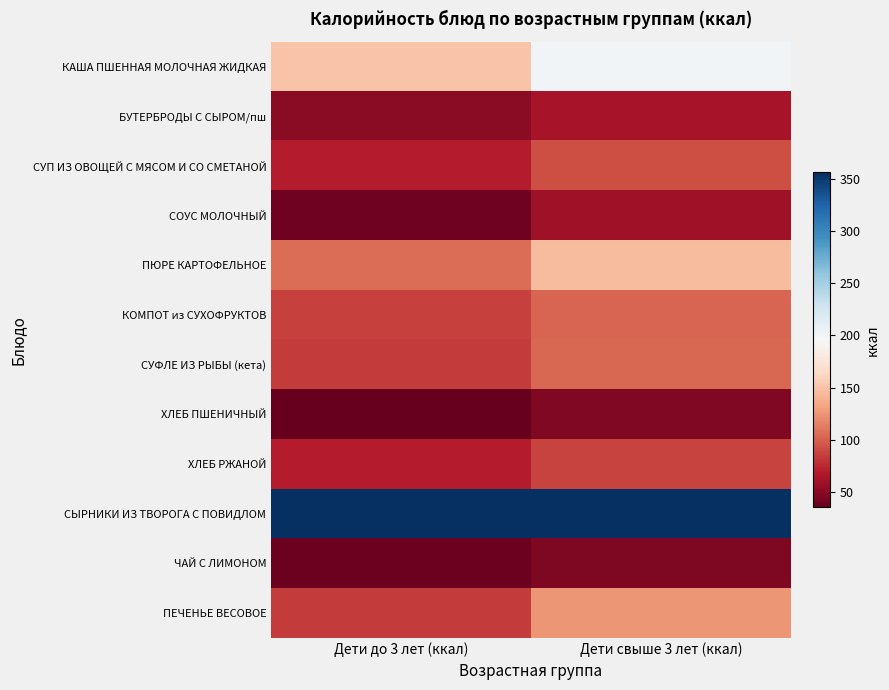

Reading right to left, what are all the values shown in this chart?

КАША ПШЕННАЯ МОЛОЧНАЯ ЖИДКАЯ: Дети свыше 3 лет (ккал)=199.8	Дети до 3 лет (ккал)=149.8
БУТЕРБРОДЫ С СЫРОМ/пш: Дети свыше 3 лет (ккал)=62.9	Дети до 3 лет (ккал)=51.4
СУП ИЗ ОВОЩЕЙ С МЯСОМ И СО СМЕТАНОЙ: Дети свыше 3 лет (ккал)=92.4	Дети до 3 лет (ккал)=69.3
СОУС МОЛОЧНЫЙ: Дети свыше 3 лет (ккал)=59.9	Дети до 3 лет (ккал)=40.0
ПЮРЕ КАРТОФЕЛЬНОЕ: Дети свыше 3 лет (ккал)=145.3	Дети до 3 лет (ккал)=106.5
КОМПОТ из СУХОФРУКТОВ: Дети свыше 3 лет (ккал)=101.7	Дети до 3 лет (ккал)=86.4
СУФЛЕ ИЗ РЫБЫ (кета): Дети свыше 3 лет (ккал)=103.2	Дети до 3 лет (ккал)=83.8
ХЛЕБ ПШЕНИЧНЫЙ: Дети свыше 3 лет (ккал)=47.0	Дети до 3 лет (ккал)=35.2
ХЛЕБ РЖАНОЙ: Дети свыше 3 лет (ккал)=87.0	Дети до 3 лет (ккал)=69.6
СЫРНИКИ ИЗ ТВОРОГА С ПОВИДЛОМ: Дети свыше 3 лет (ккал)=356.2	Дети до 3 лет (ккал)=356.2
ЧАЙ С ЛИМОНОМ: Дети свыше 3 лет (ккал)=45.6	Дети до 3 лет (ккал)=38.7
ПЕЧЕНЬЕ ВЕСОВОЕ: Дети свыше 3 лет (ккал)=125.1	Дети до 3 лет (ккал)=83.4